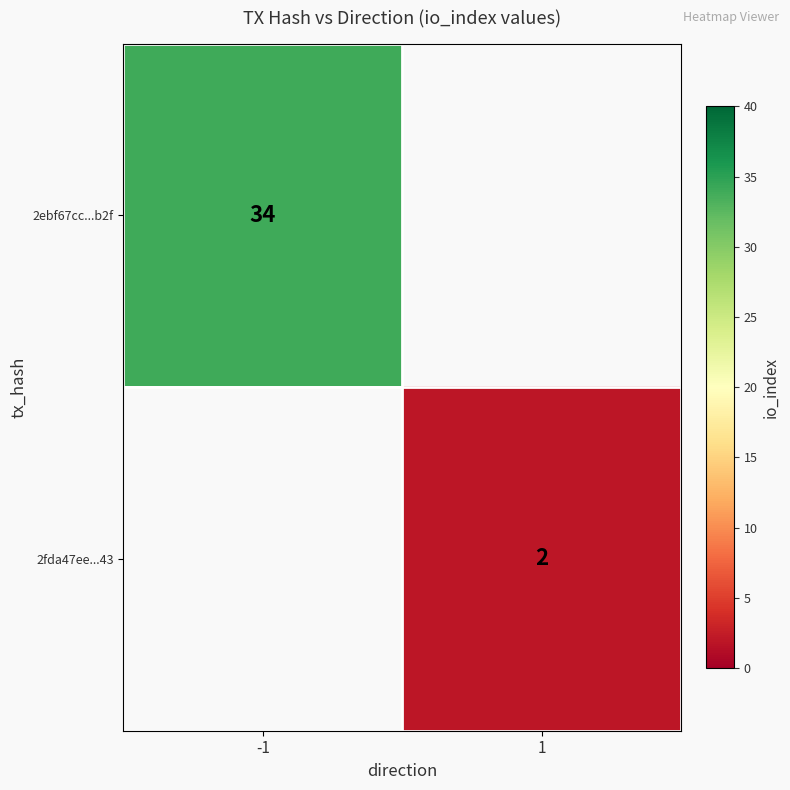

Is it true that 2ebf67cc...b2f equals 8 at -1?

False